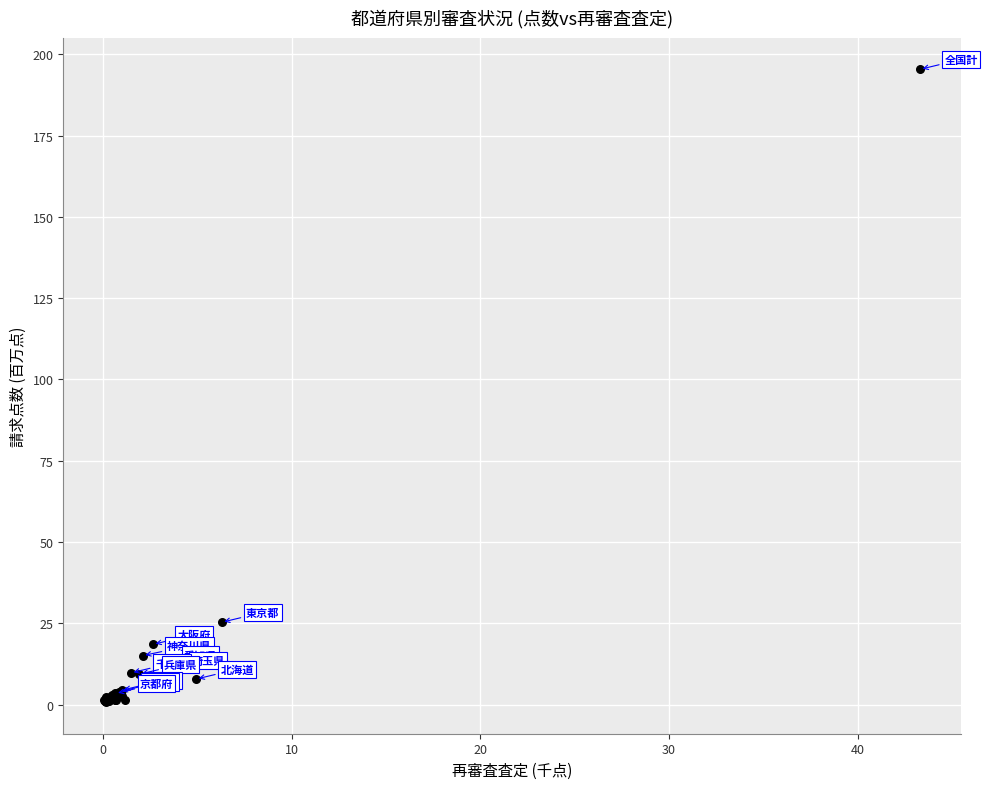

What Y value in the scatter plot is closest to 98?

25.3